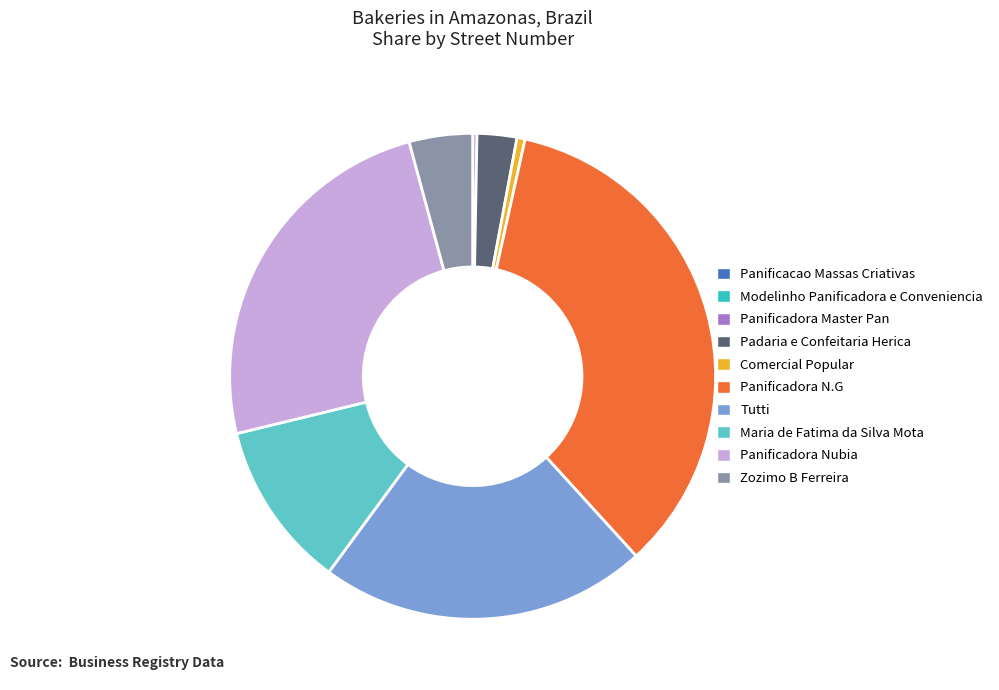

What is the largest slice in the pie chart?

Panificadora N.G